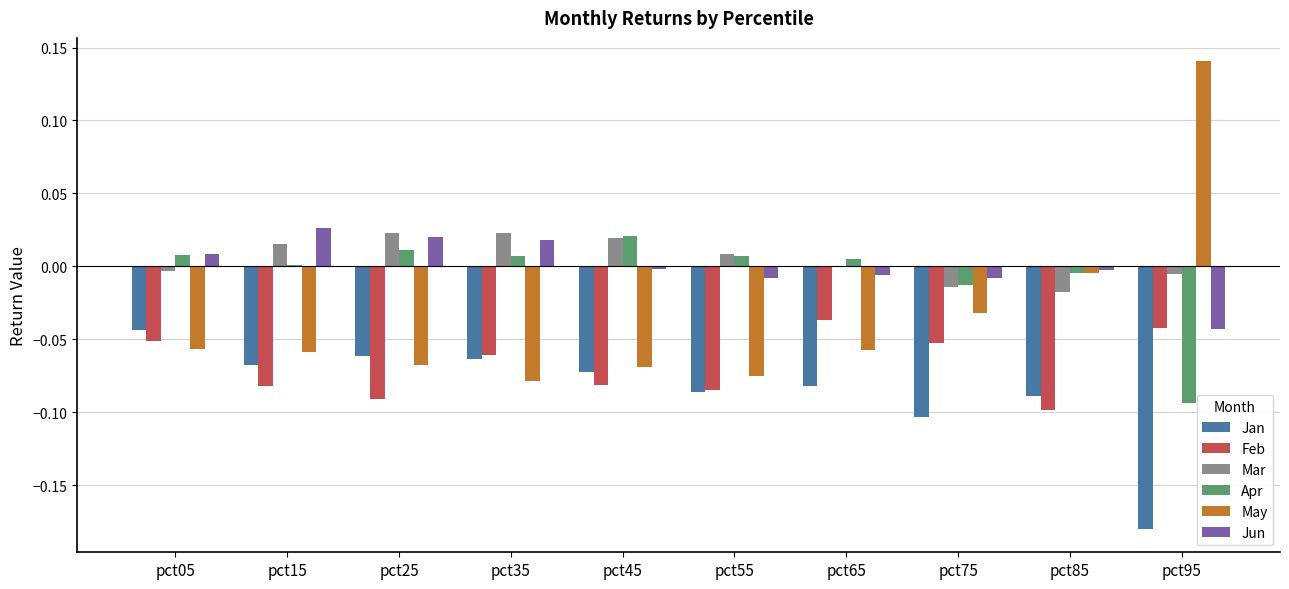

The Mar series shows -0.0 at pct05. True or false?

True